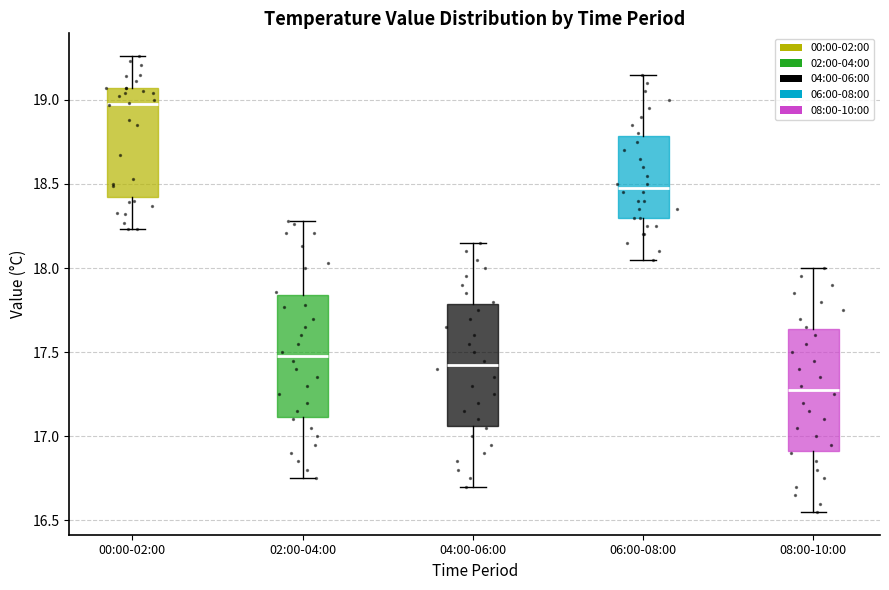

Reading left to right, read every box against the y-axis: the position of its median line, the range the box covers, and the ends of its whiskers. The values are not printed on the chart, so give them approximately, as read against the axis.

00:00-02:00: median 19.00, box 18.40 to 19.05, whiskers 18.25 to 19.25
02:00-04:00: median 17.50, box 17.10 to 17.85, whiskers 16.75 to 18.30
04:00-06:00: median 17.45, box 17.05 to 17.80, whiskers 16.70 to 18.15
06:00-08:00: median 18.50, box 18.30 to 18.80, whiskers 18.05 to 19.15
08:00-10:00: median 17.30, box 16.90 to 17.65, whiskers 16.55 to 18.00